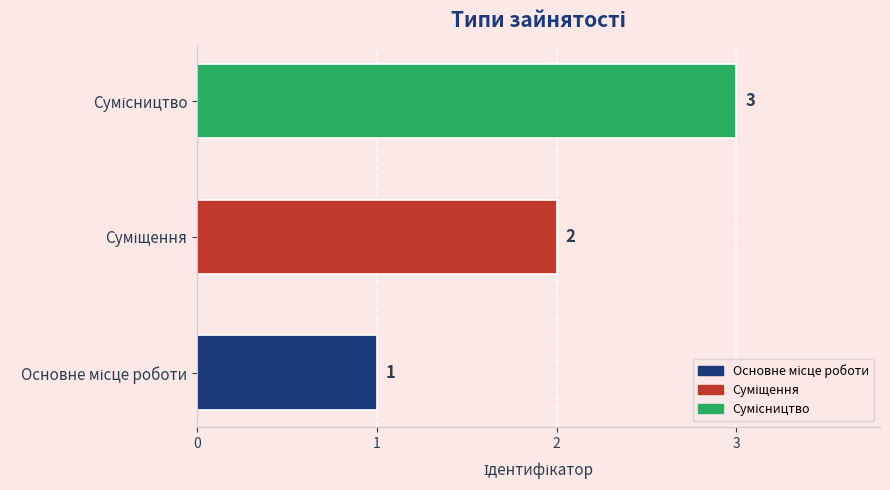

How many data points are less than 2?

1